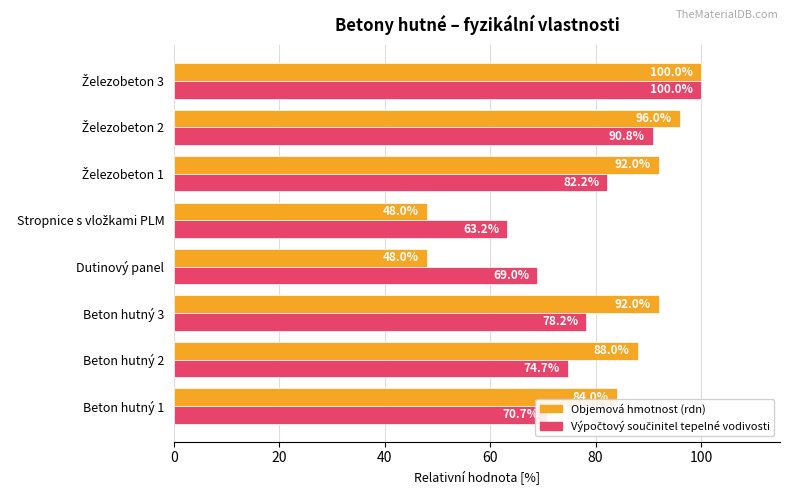

What value does the Objemová hmotnost (rdn) series have at Dutinový panel?

48.0